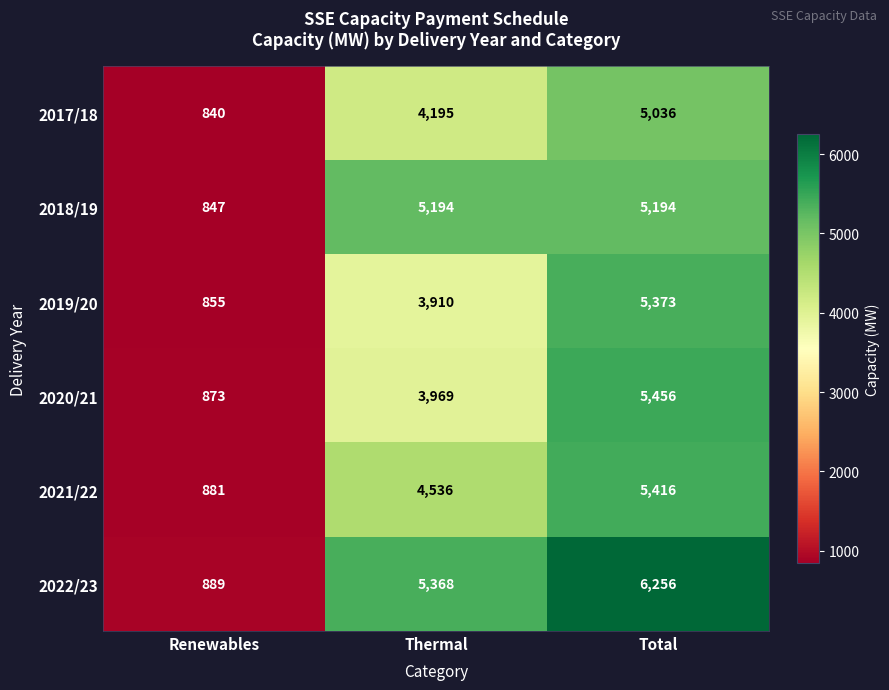

How many 2020/21 values are between 873 and 5456?

3